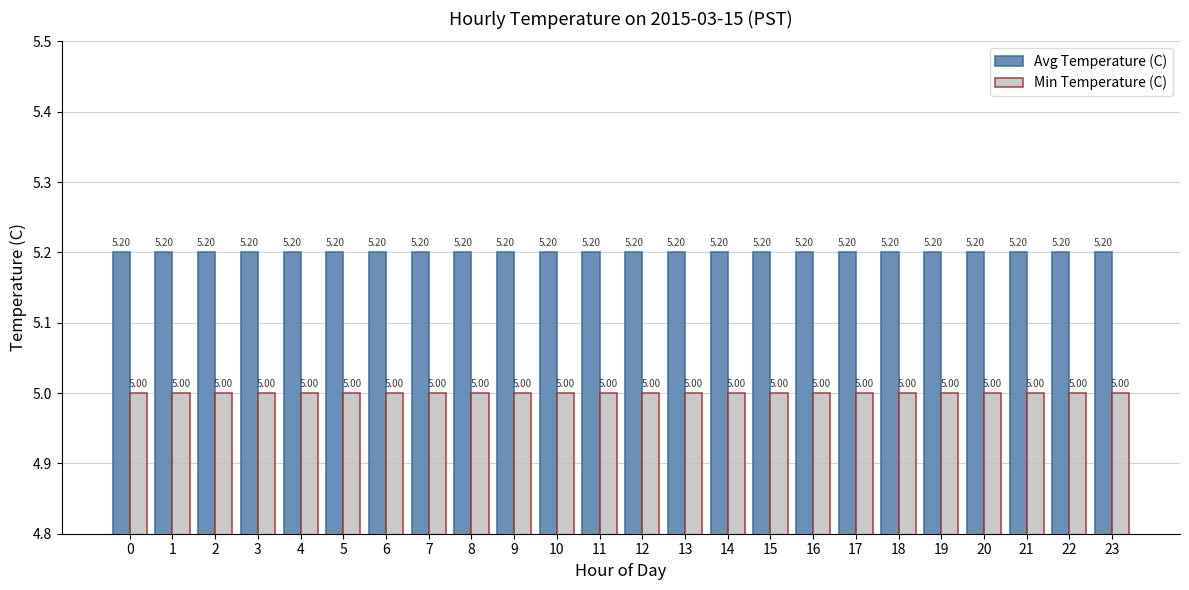

What is the value of the Min Temperature (C) bar at the 11th from the left?

5.0